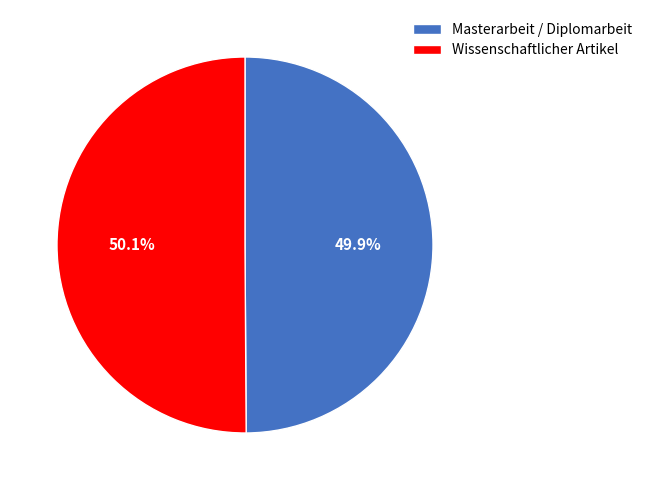

Is it true that Wissenschaftlicher Artikel is 50% of the pie?

True